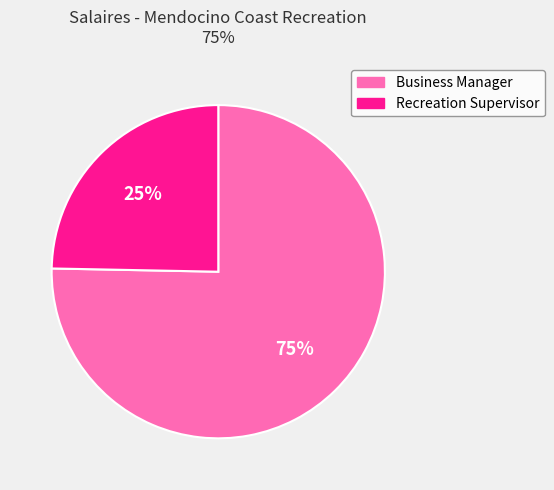

True or false: Recreation Supervisor accounts for 25% of the total.

True